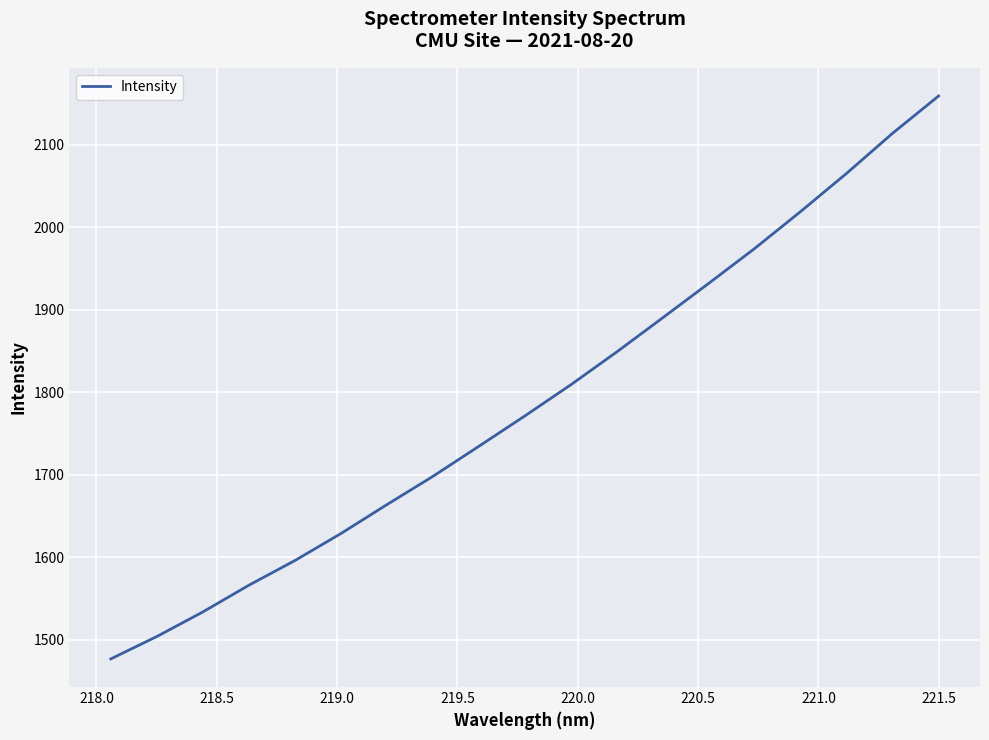

Does the chart have visible grid lines?

Yes